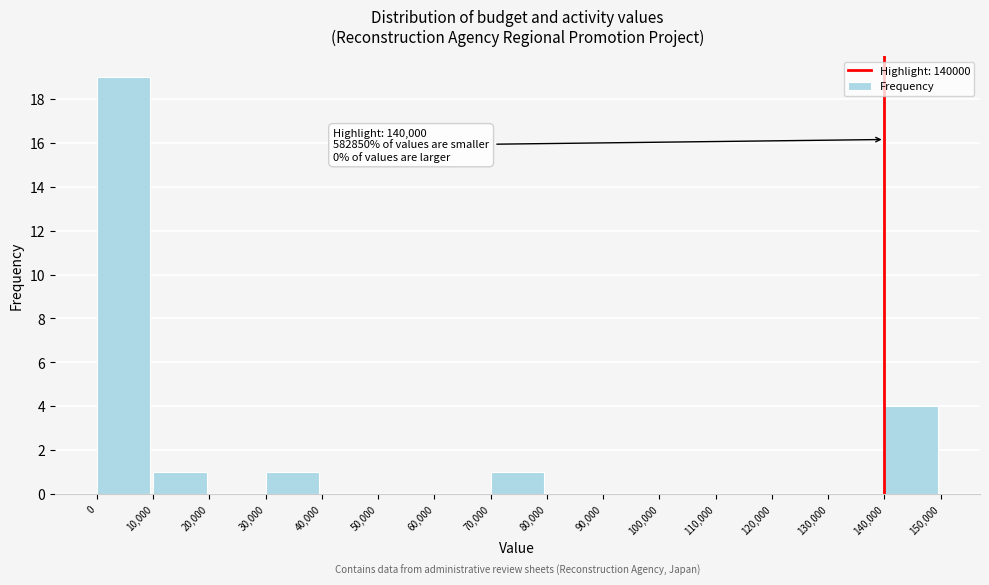

Over which range of the x-axis is the bar tallest?

0 to 10,000